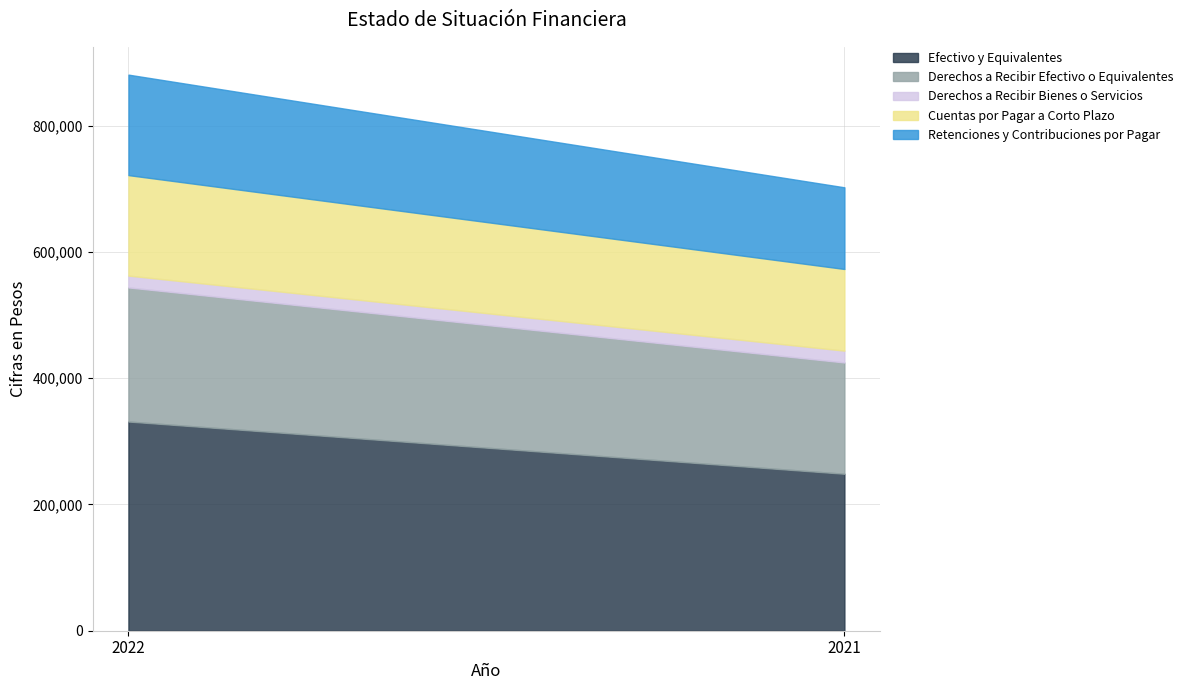

How many lines are shown in the chart?

5